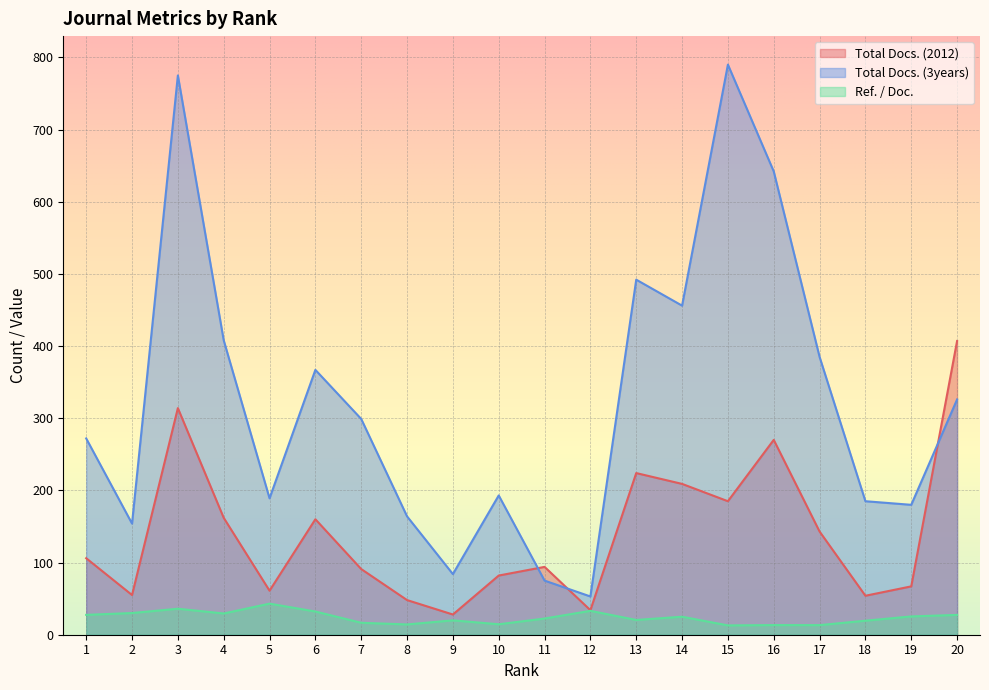

Read the Total Docs. (3years) value at 4.

408.0